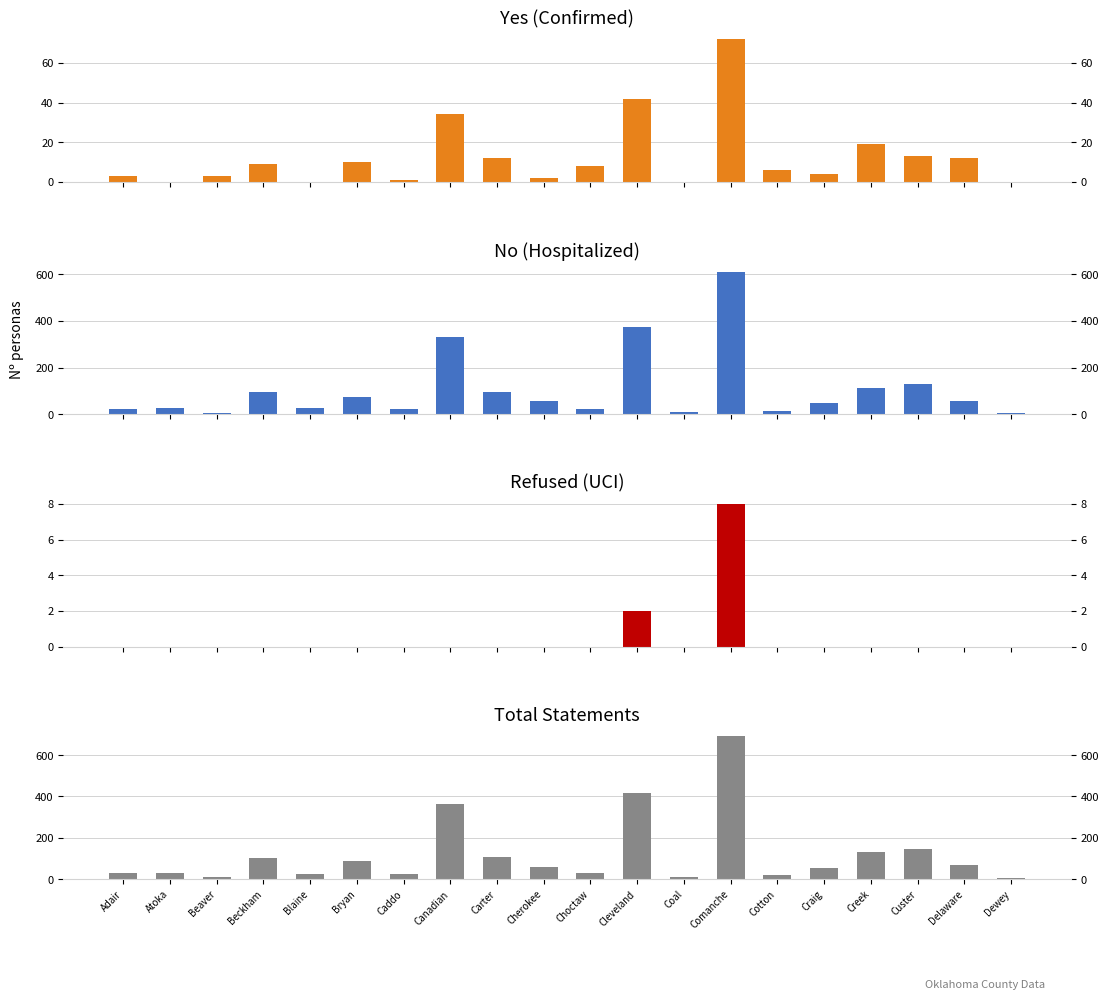

Which has a higher value, Cherokee or Cotton?

Cotton